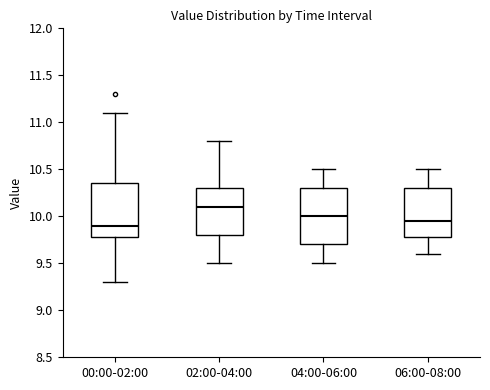

Reading left to right, read every box against the y-axis: the position of its median line, the range the box covers, and the ends of its whiskers. The values are not printed on the chart, so give them approximately, as read against the axis.

00:00-02:00: median 9.90, box 9.80 to 10.35, whiskers 9.30 to 11.10
02:00-04:00: median 10.10, box 9.80 to 10.30, whiskers 9.50 to 10.80
04:00-06:00: median 10.00, box 9.70 to 10.30, whiskers 9.50 to 10.50
06:00-08:00: median 9.95, box 9.80 to 10.30, whiskers 9.60 to 10.50